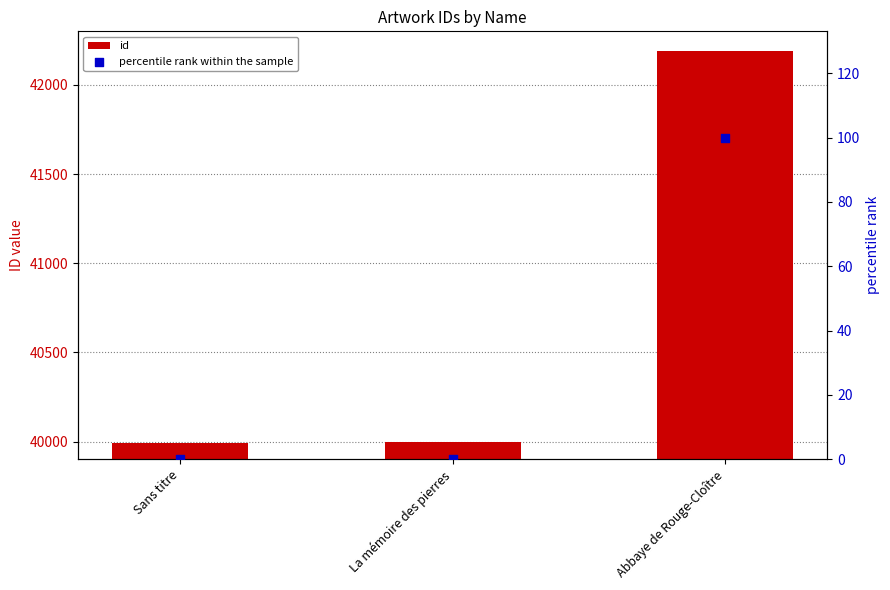

What is the total value across all series at Sans titre?

39994.0